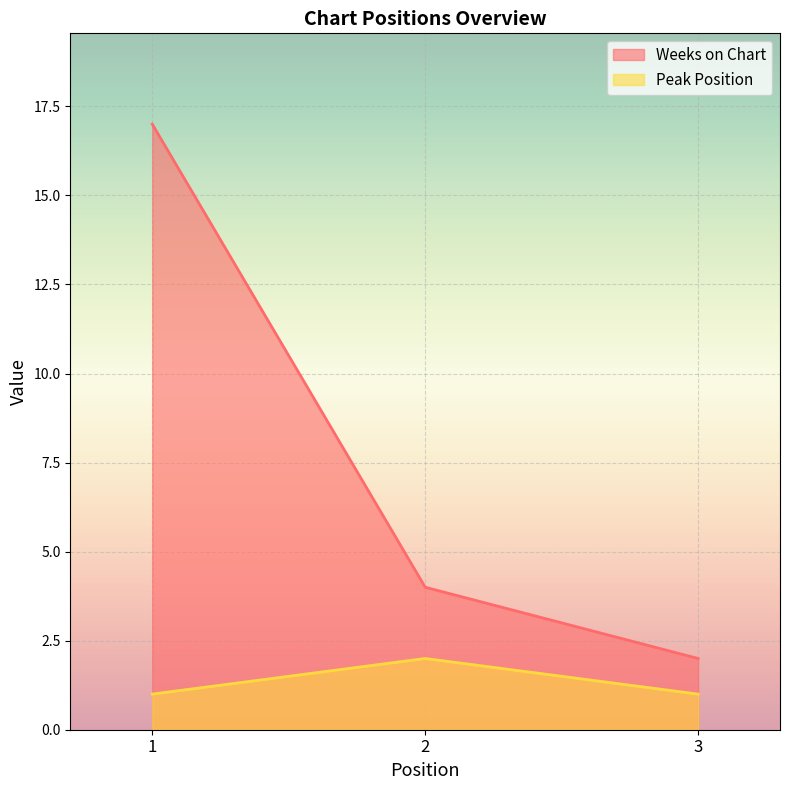

What is the total value across all series at 3?

3